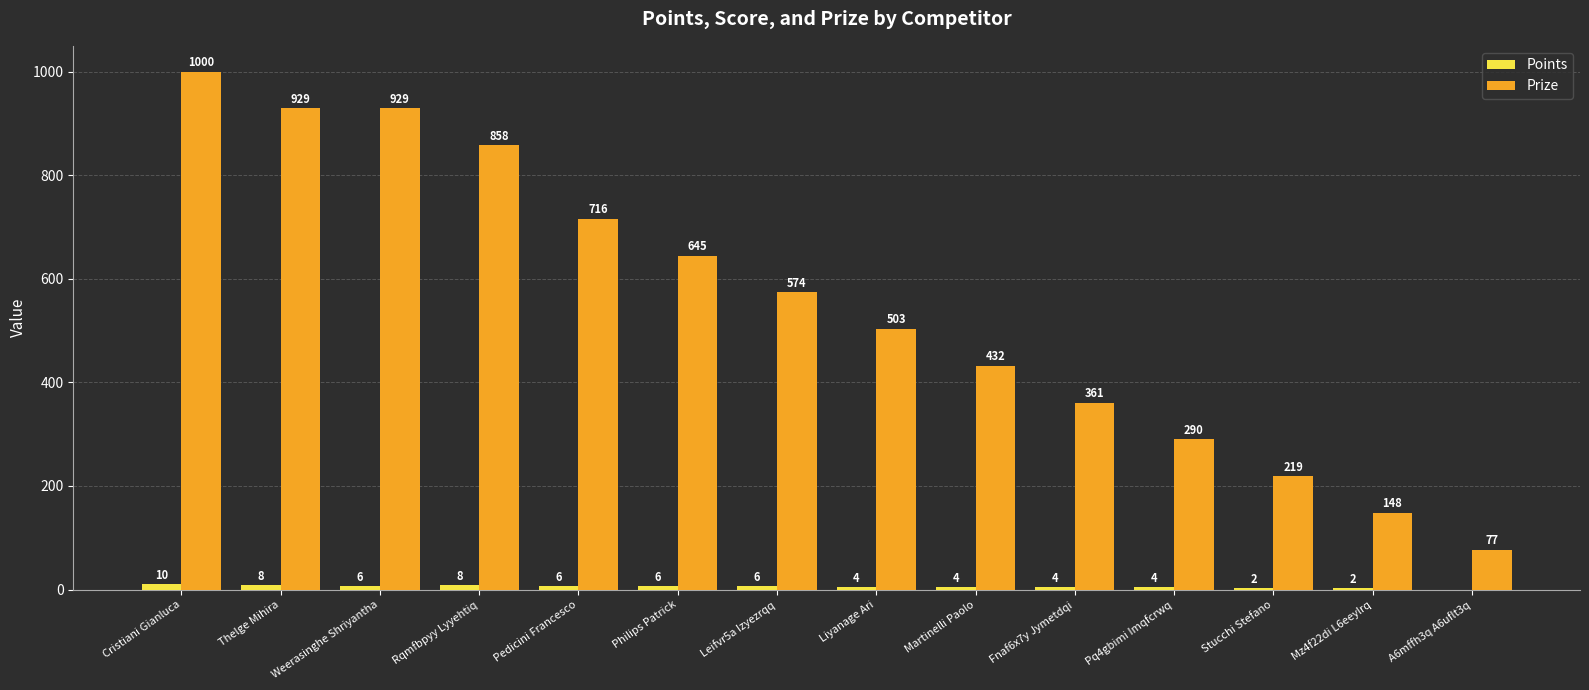

Which series changed the most between Philips Patrick and Liyanage Ari?

Prize